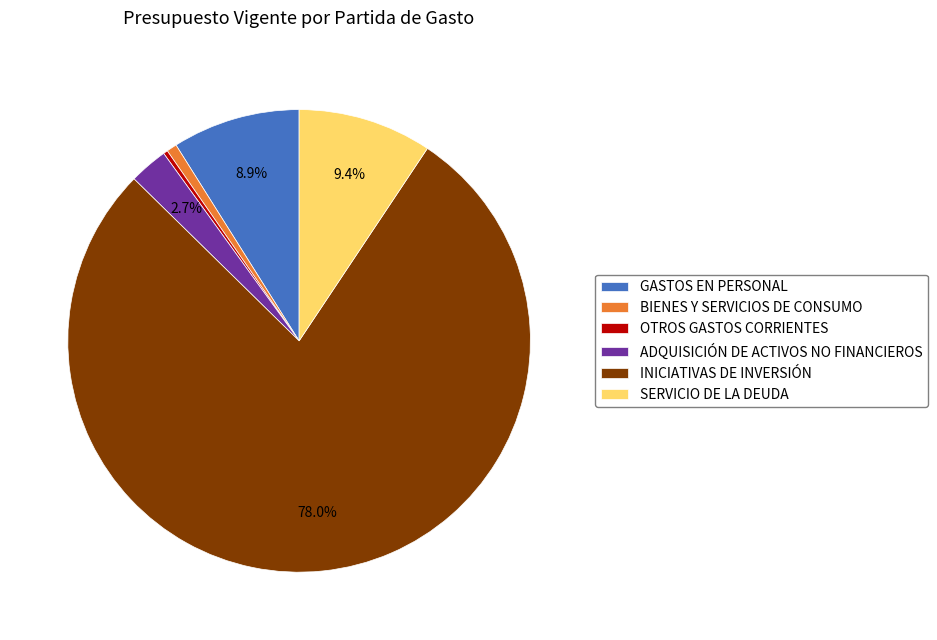

The BIENES Y SERVICIOS DE CONSUMO slice represents 11% of the pie. True or false?

False